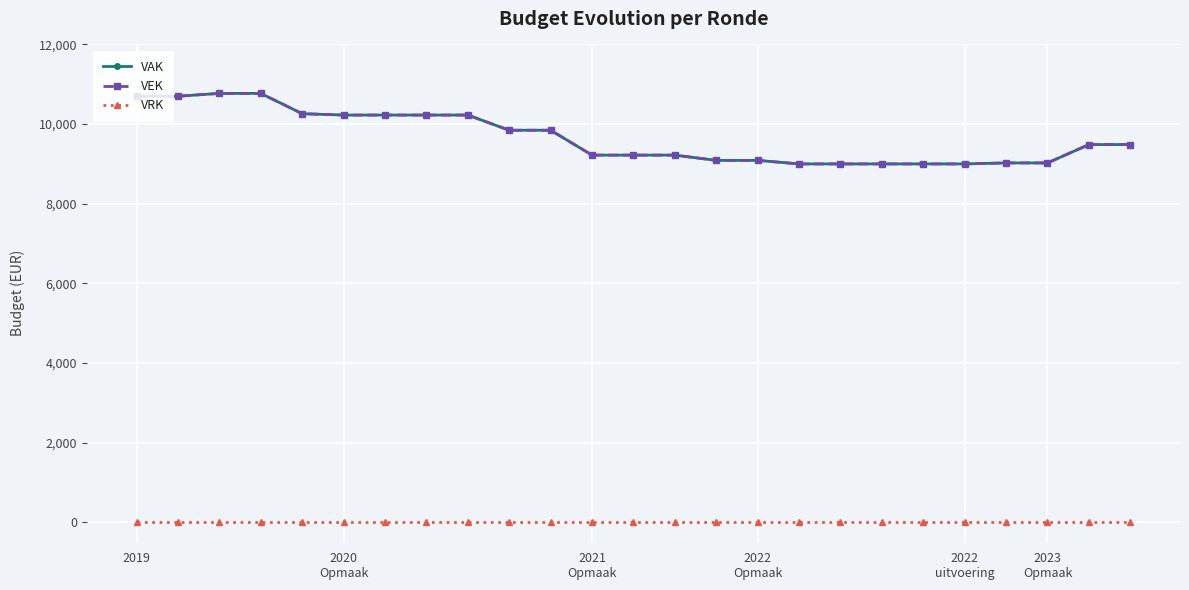

Which category has the lowest value in the VAK series?

16